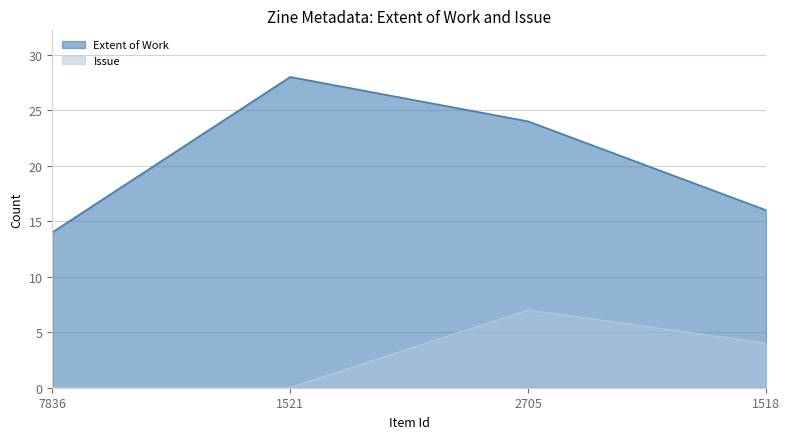

What is the difference between the Issue values at 1521 and 1518?

4